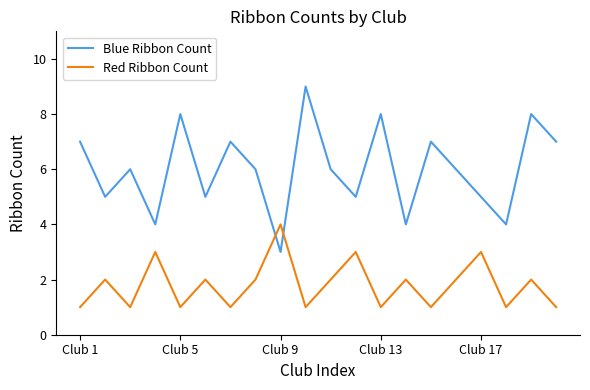

Reading right to left, what are all the values shown in this chart?

Blue Ribbon Count: 7	8	4	5	6	7	4	8	5	6	9	3	6	7	5	8	4	6	5	7
Red Ribbon Count: 1	2	1	3	2	1	2	1	3	2	1	4	2	1	2	1	3	1	2	1